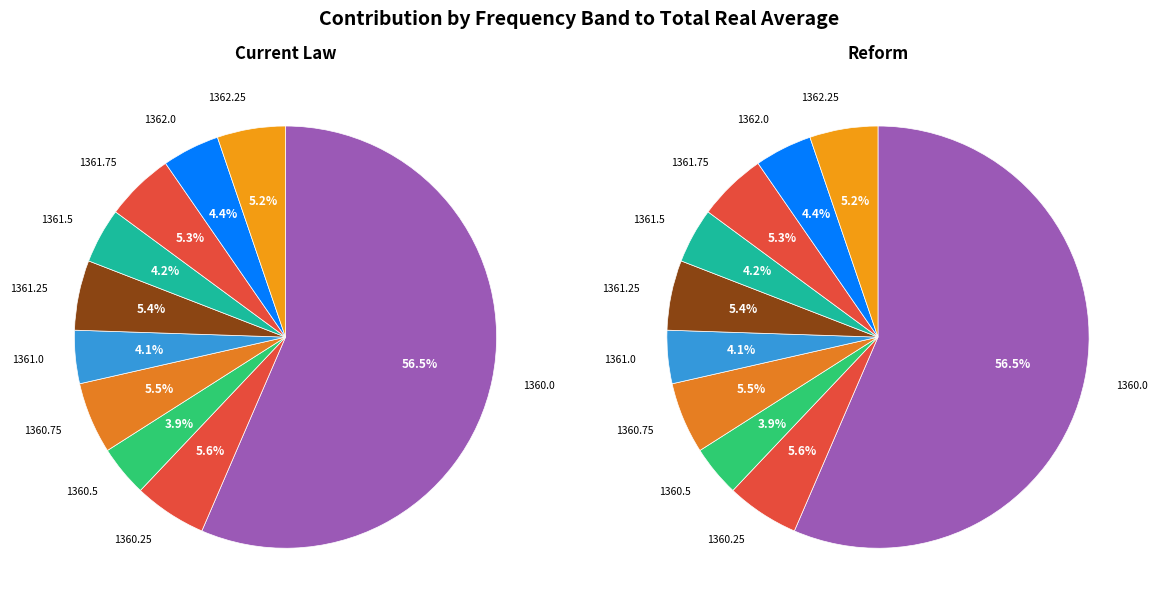

How many slices are in this pie chart?

10